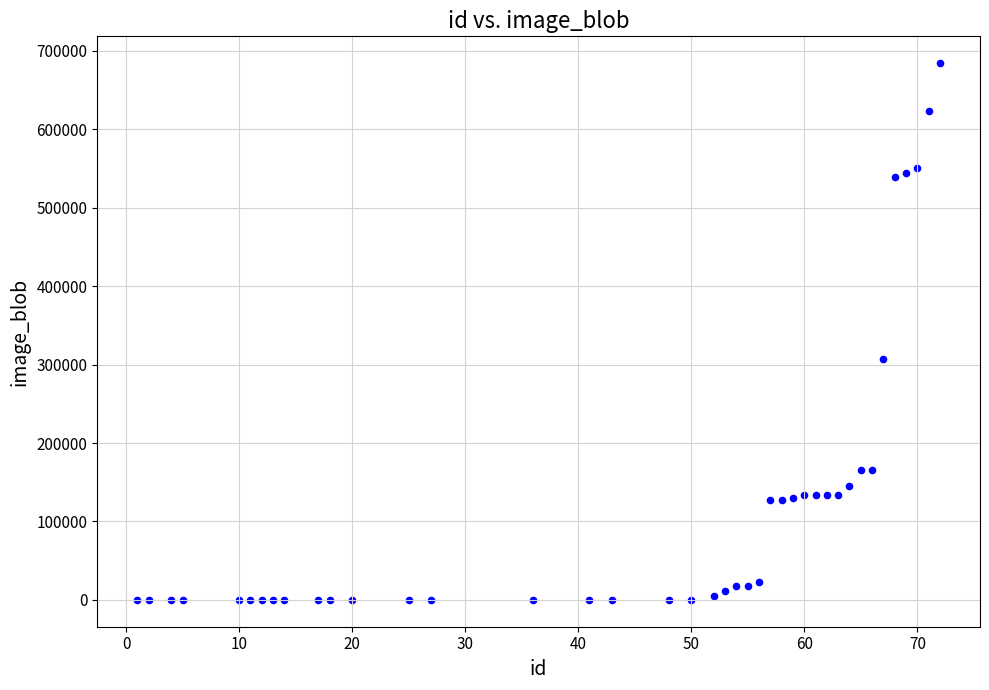

What is the range of Y values (max minus min)?

683925